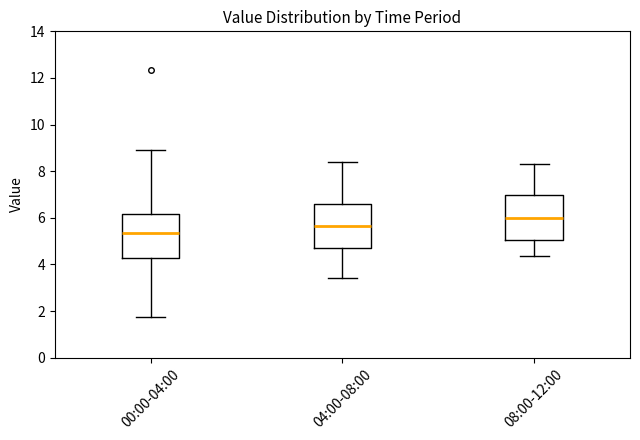

Which box's median line is the highest?

08:00-12:00